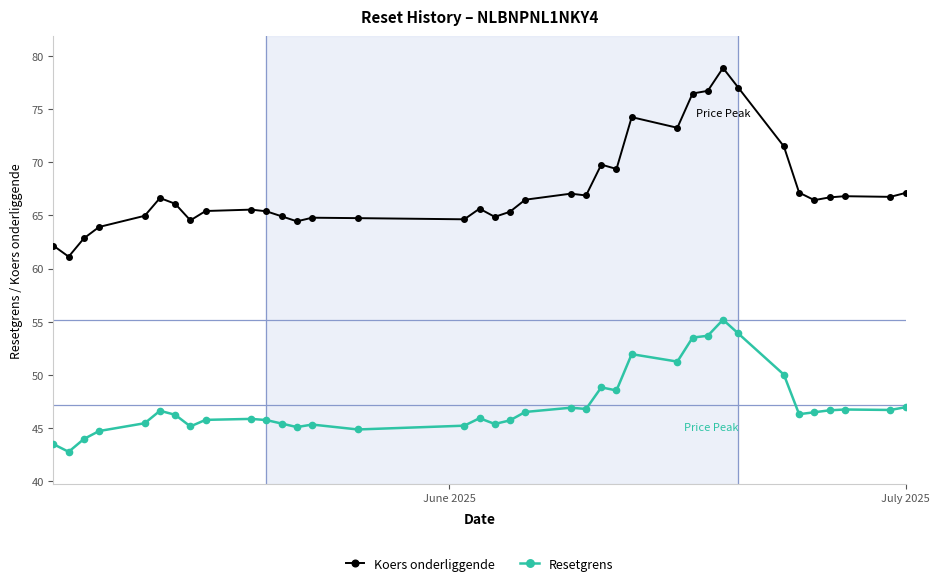

Which series has the widest spread of values?

Koers onderliggende